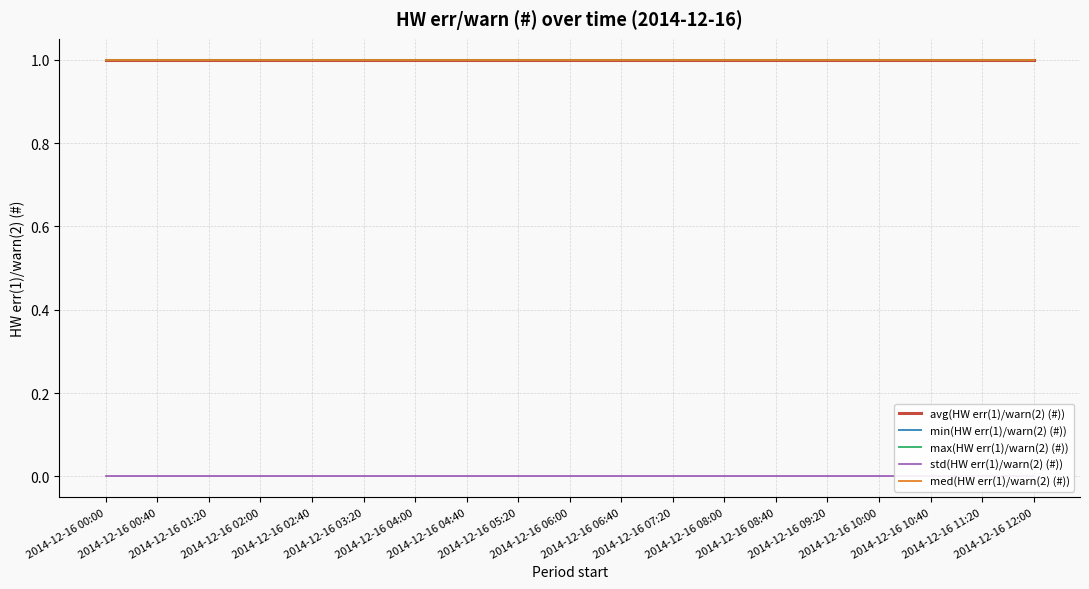

How many lines are shown in the chart?

5